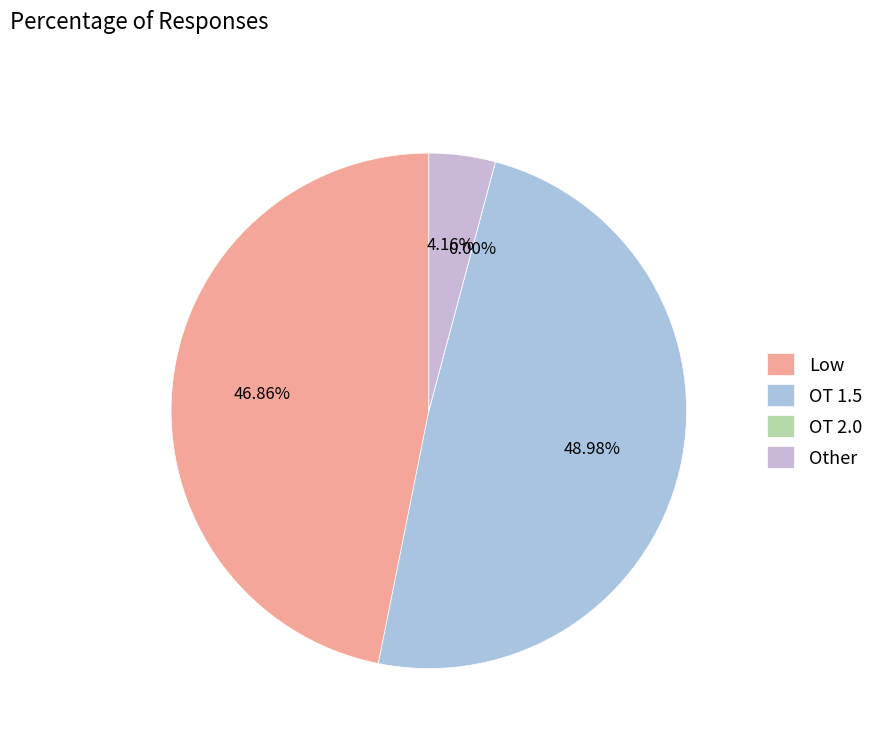

What portion of the pie excludes Low?

53.1%